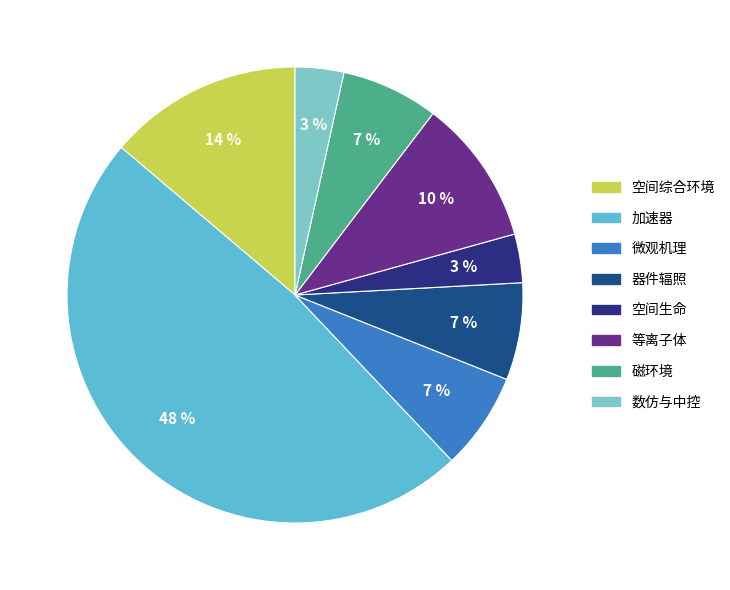

Is there a majority slice in this chart?

No